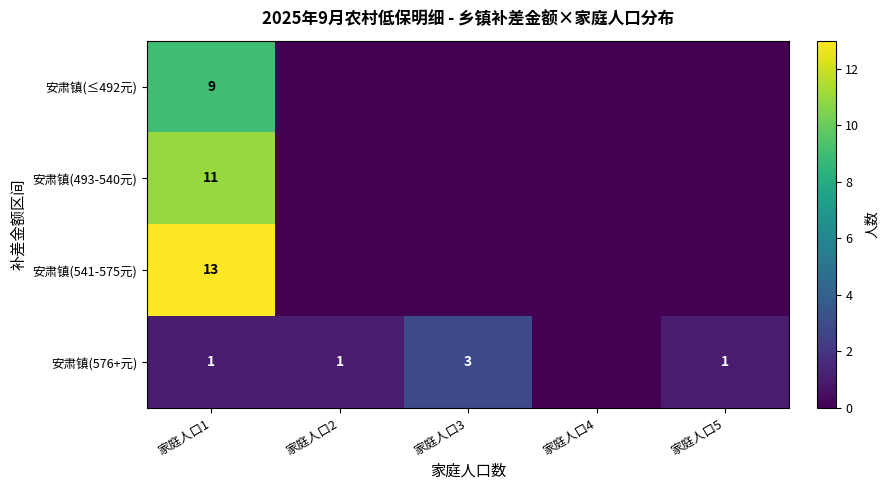

The value of 安肃镇(541-575元) at 家庭人口1 is 13. True or false?

True